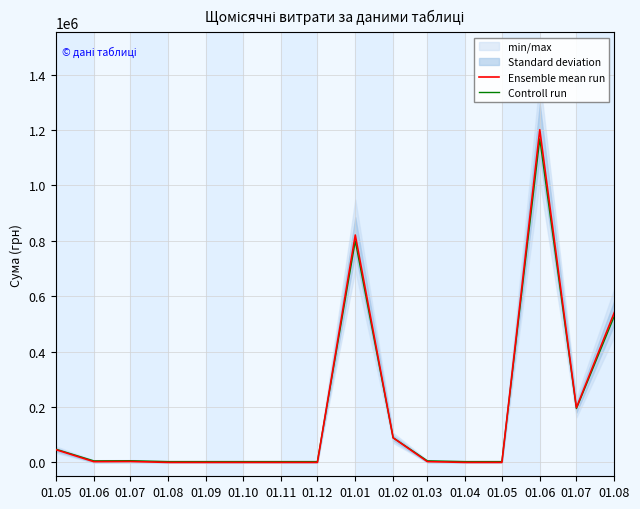

Between 01.12 and 01.11, which is larger?

01.12